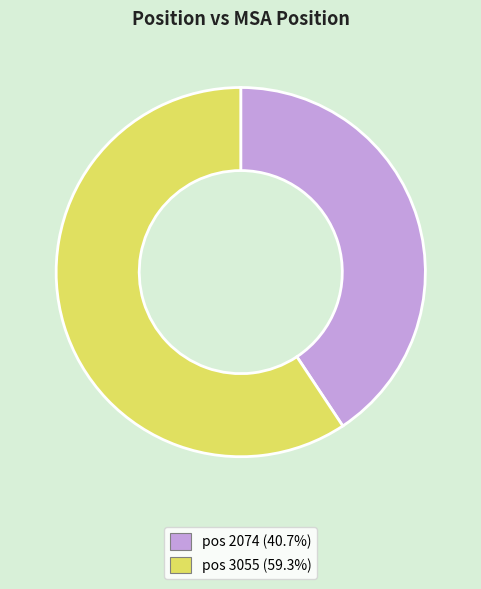

How many slices are in this pie chart?

2